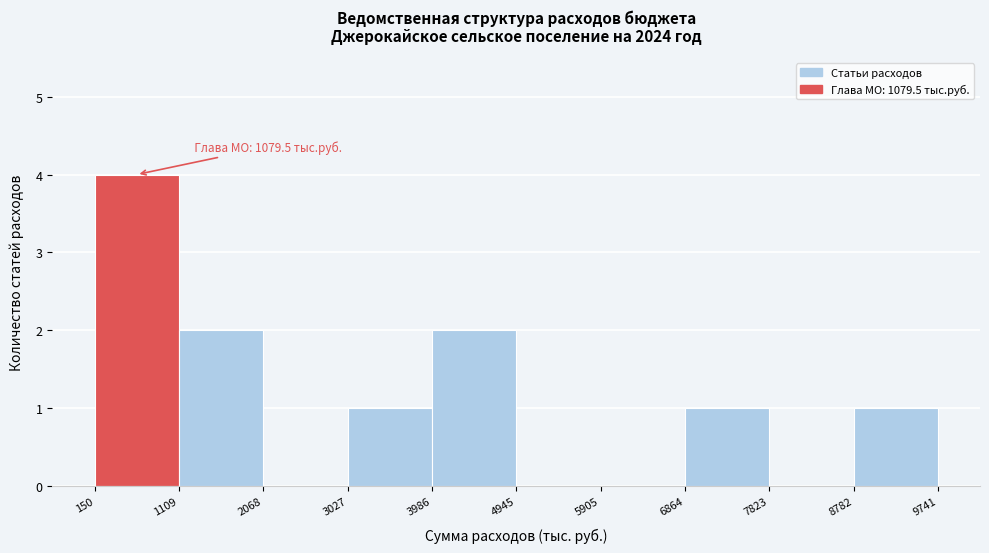

Which range on the x-axis has the tallest bar?

150 to 1109